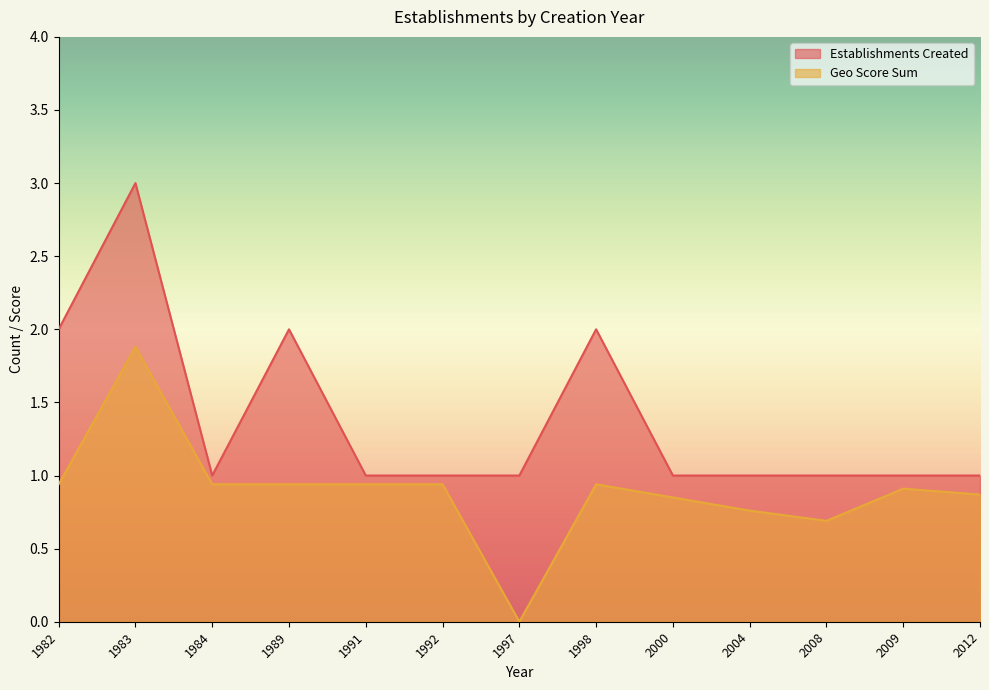

Which series has the largest range (max minus min)?

Establishments Created